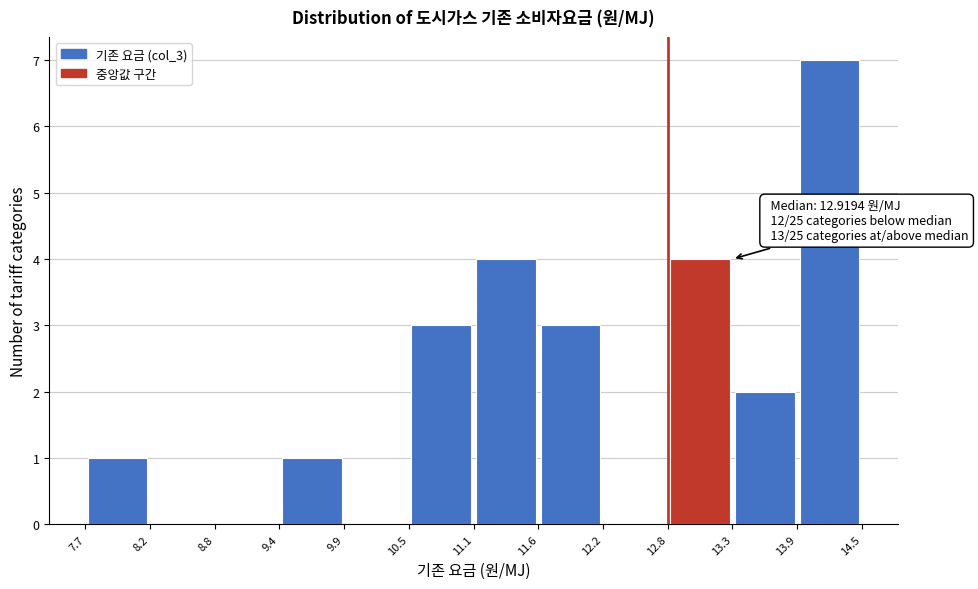

Over which range of the x-axis is the bar tallest?

13.9 to 14.5